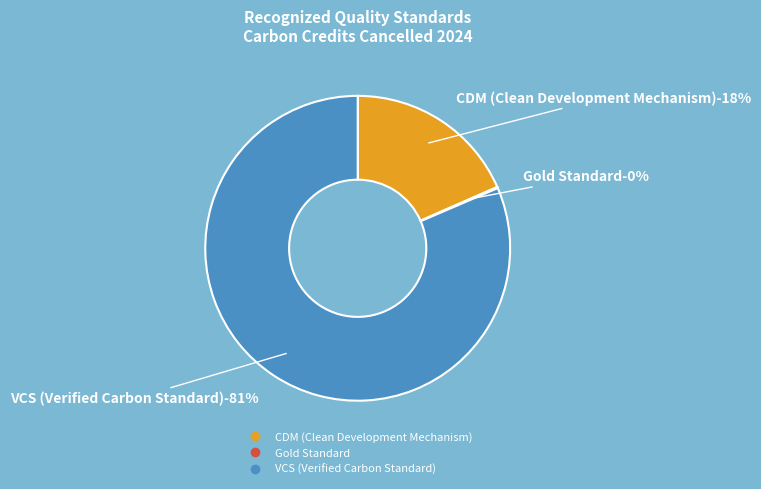

Which category has the smallest portion of the pie?

Gold Standard